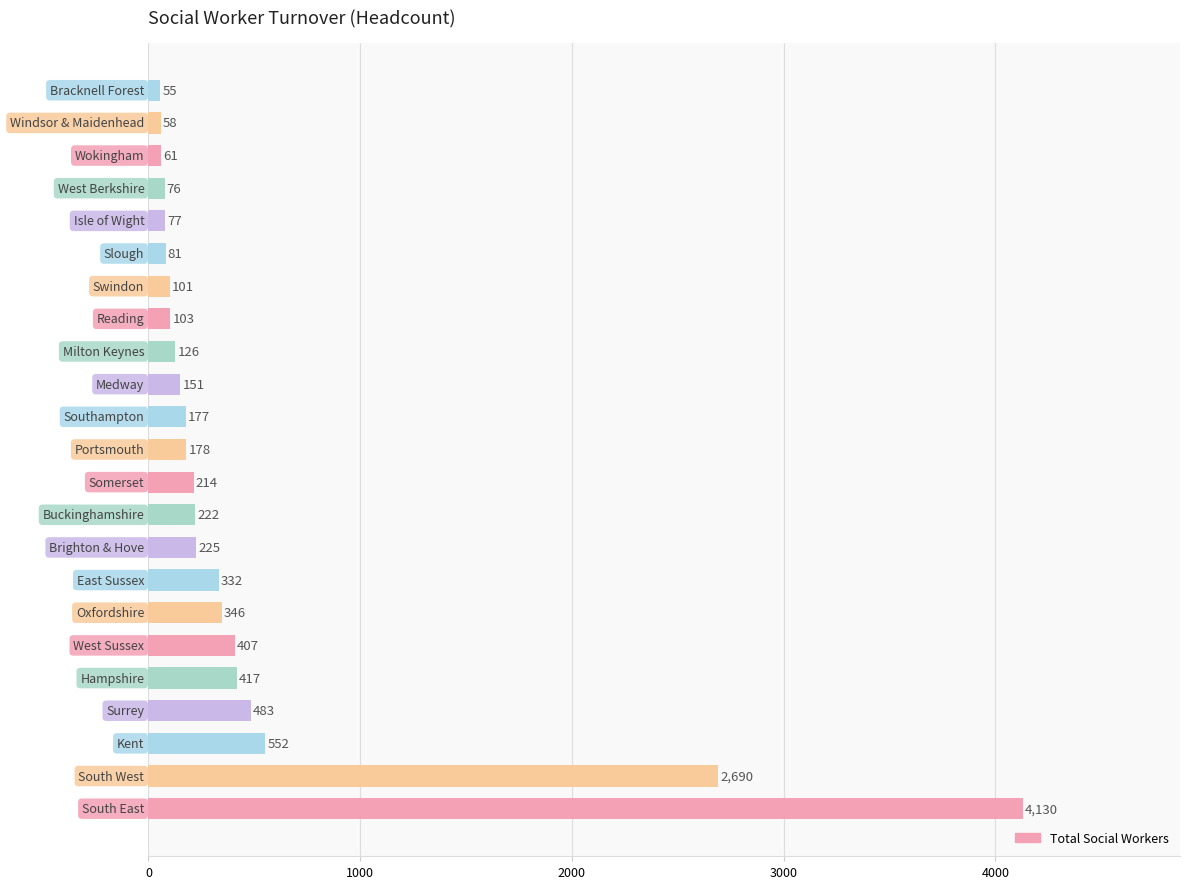

How many bars are there in total?

23